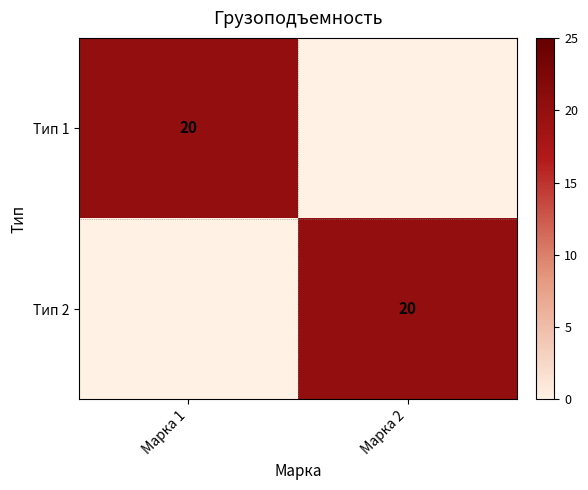

The value of Тип 1 at Марка 1 is 20. True or false?

True